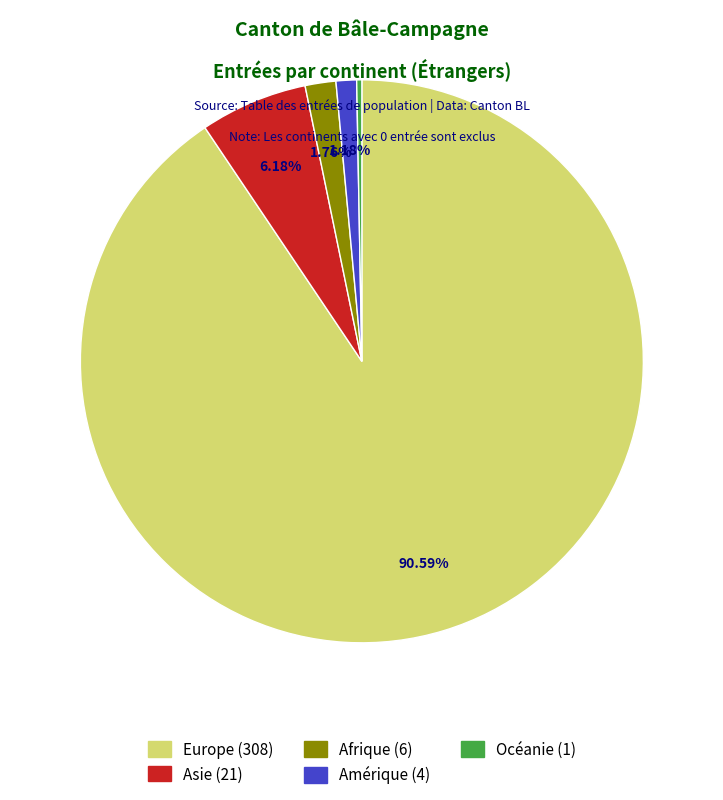

Is there a majority slice in this chart?

Yes